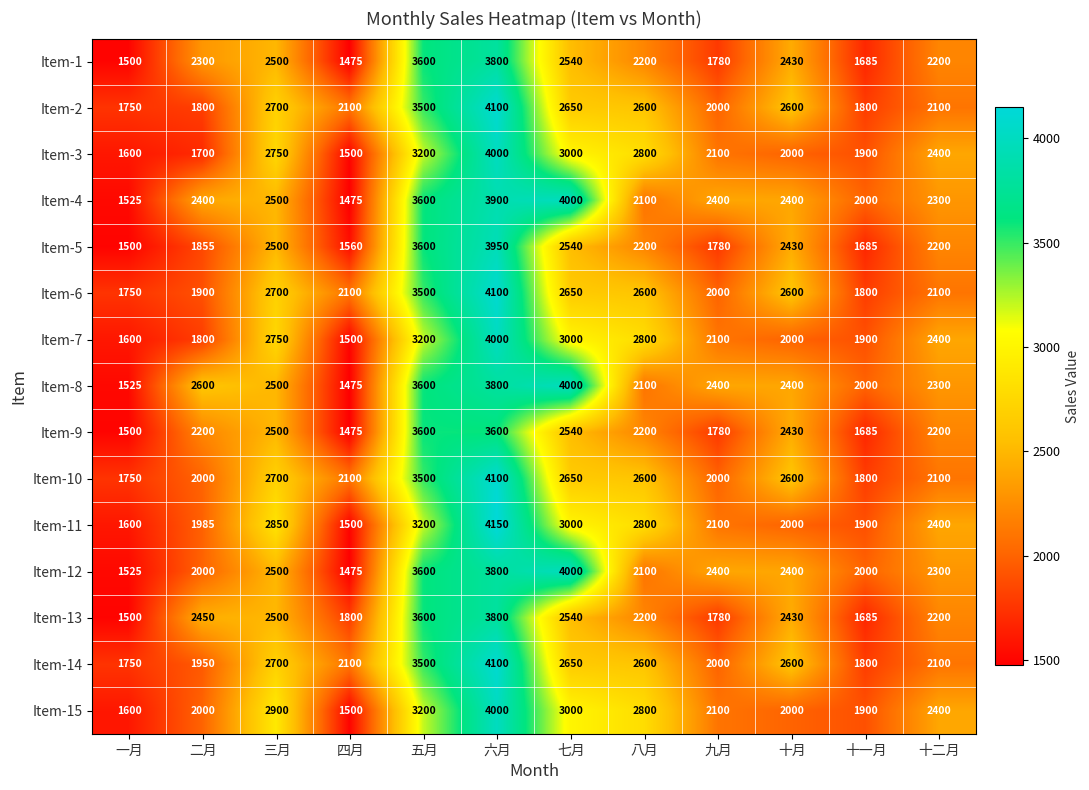

Which category has the lowest value in the Item-13 series?

一月